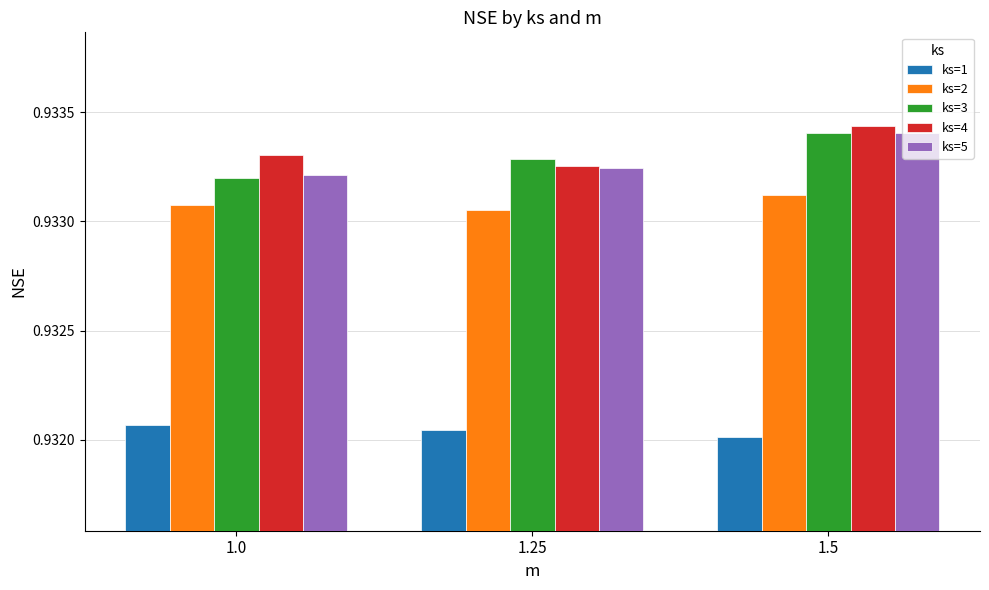

Are the bars grouped side by side (vs. stacked)?

Yes